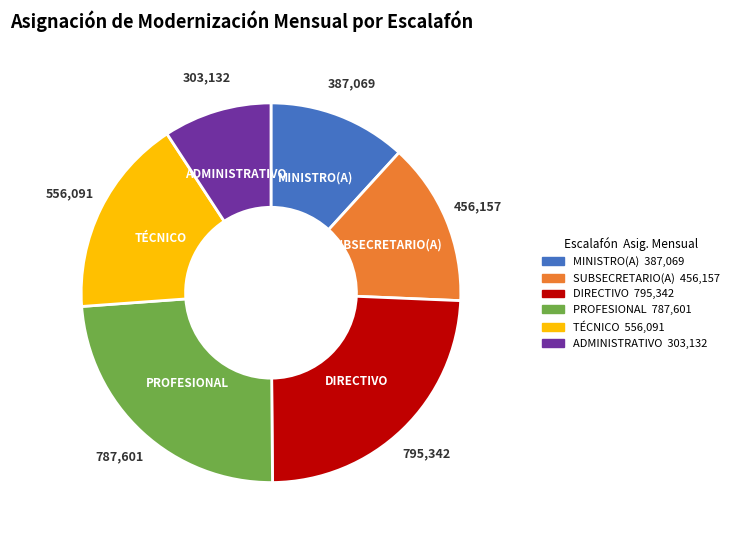

The ADMINISTRATIVO slice represents 1% of the pie. True or false?

False